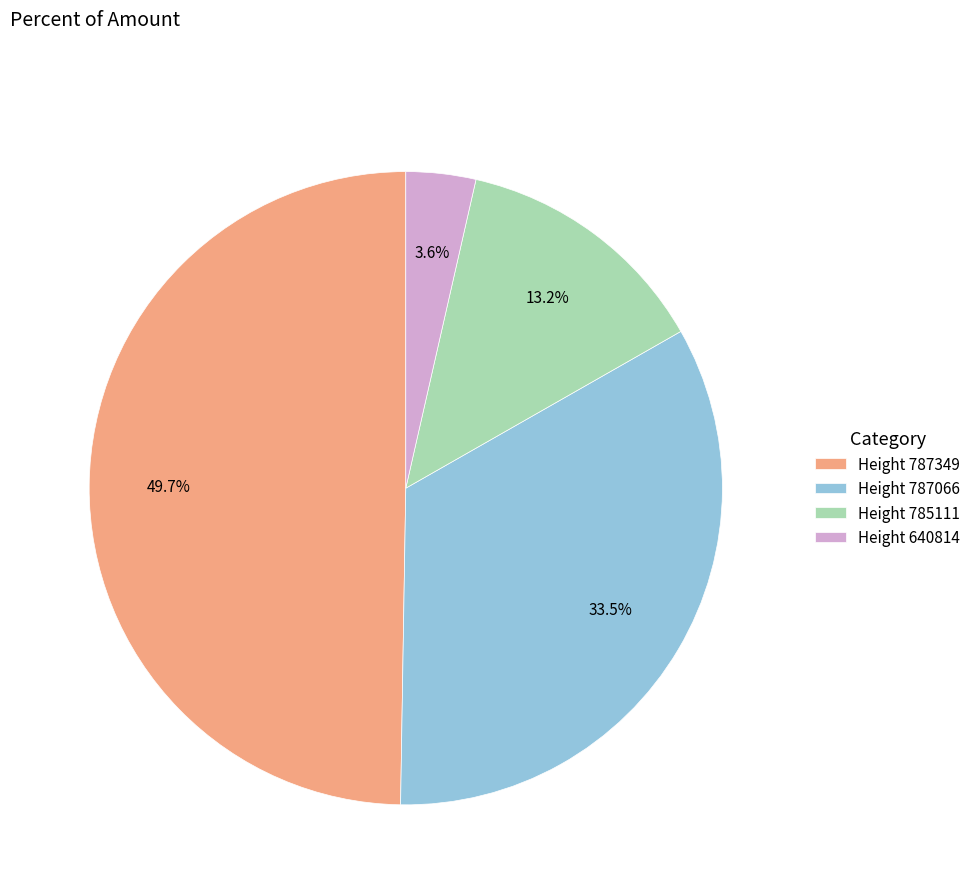

Which has a higher value, Height 785111 or Height 787349?

Height 787349